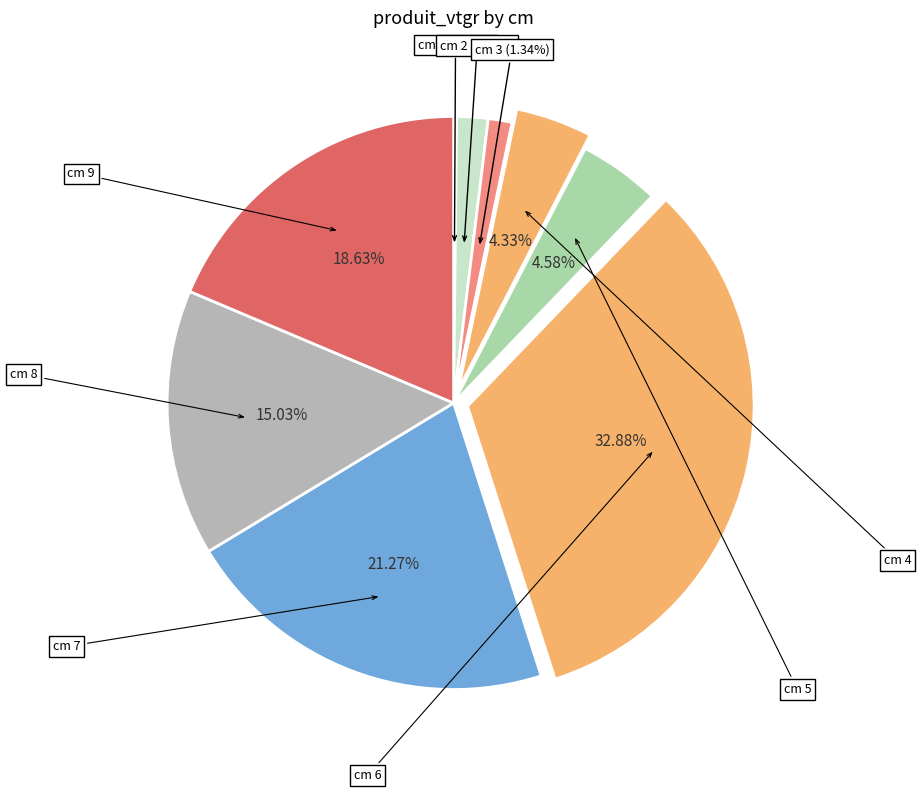

Rank the categories by value from lowest to highest.

1, 3, 2, 4, 5, 8, 9, 7, 6